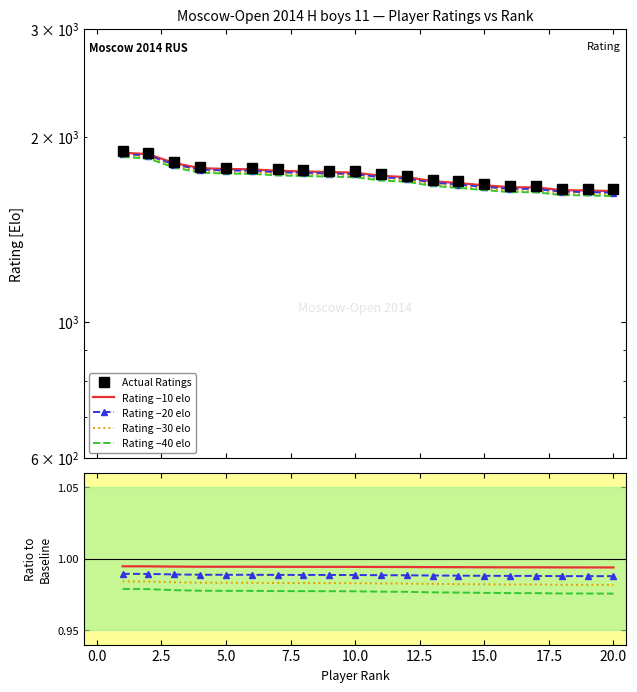

True or false: Rating −40 elo has a value of 0.3 at 16.

False